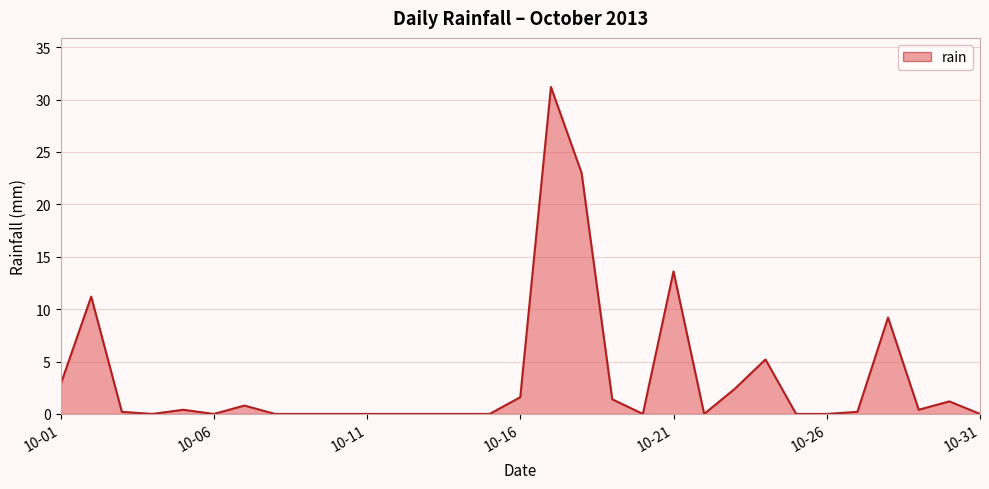

What is the difference between the maximum and minimum values?

31.2